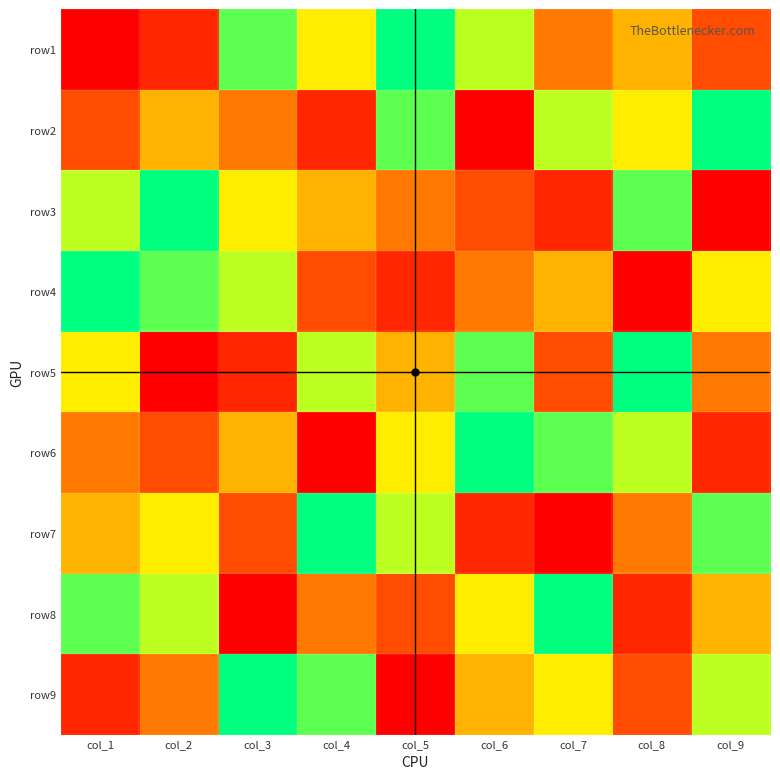

What is the spread (max minus min) of values at col_6?

8